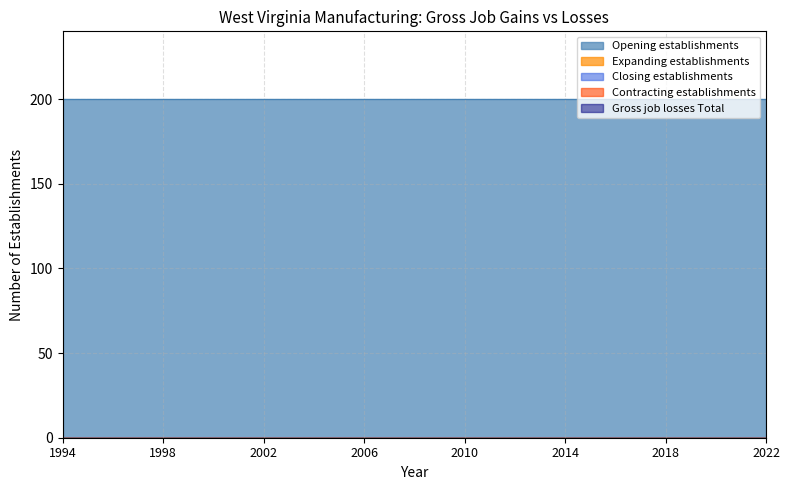

True or false: Contracting establishments and Expanding establishments intersect in this chart.

False